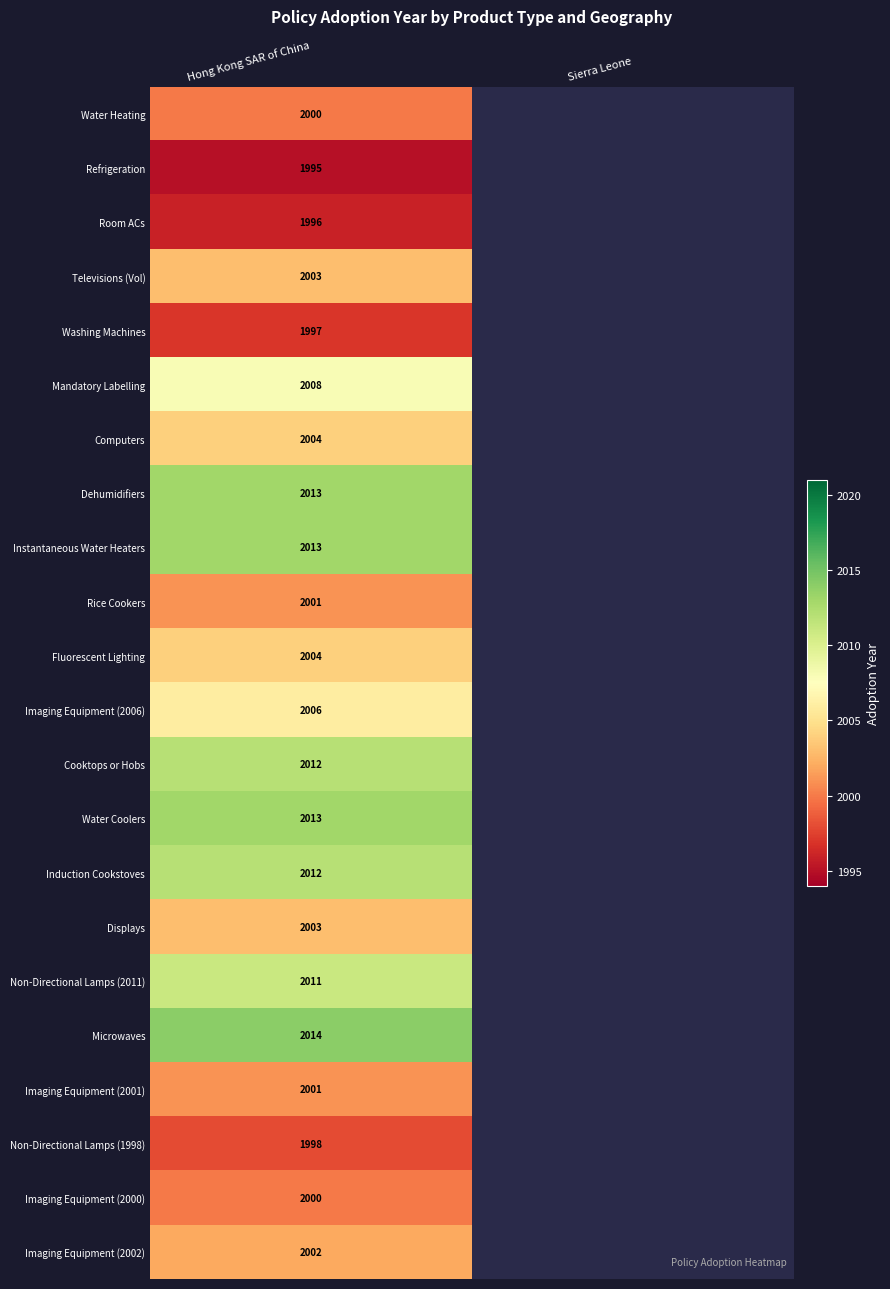

True or false: Cooktops or Hobs has a value of 2012 at Hong Kong SAR of China.

True